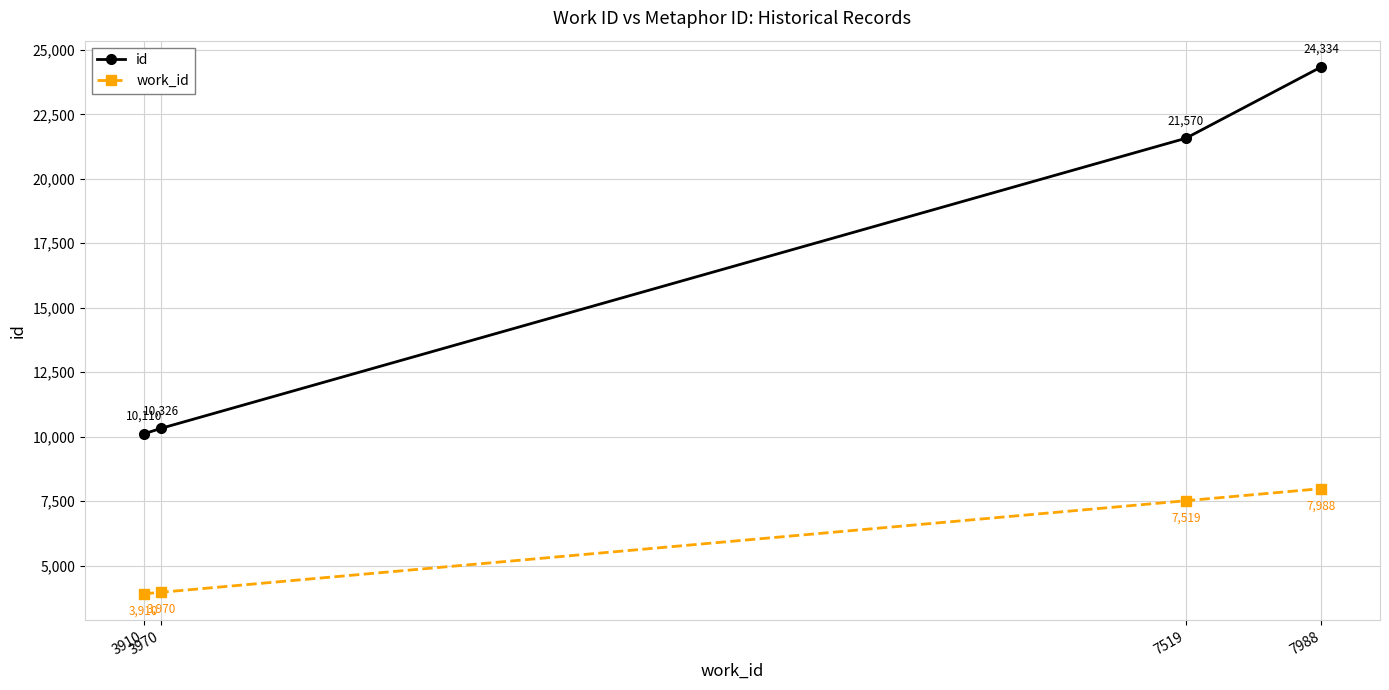

True or false: work_id and id intersect in this chart.

False